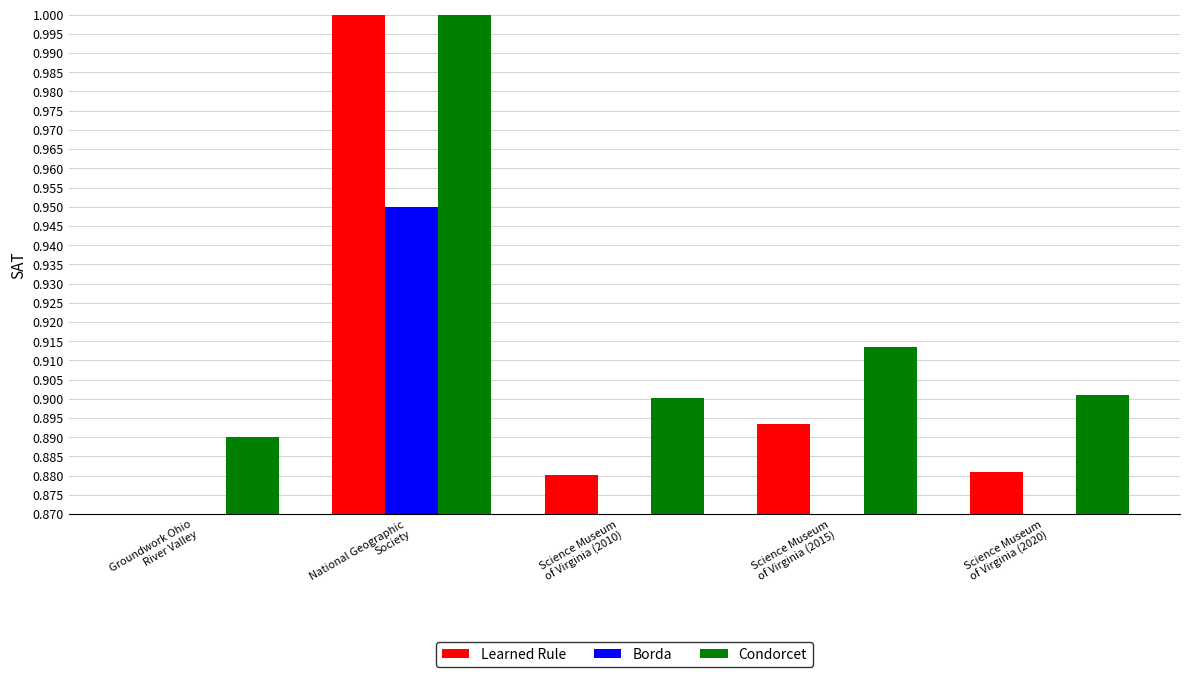

What is the highest value of the Condorcet series?

1.0